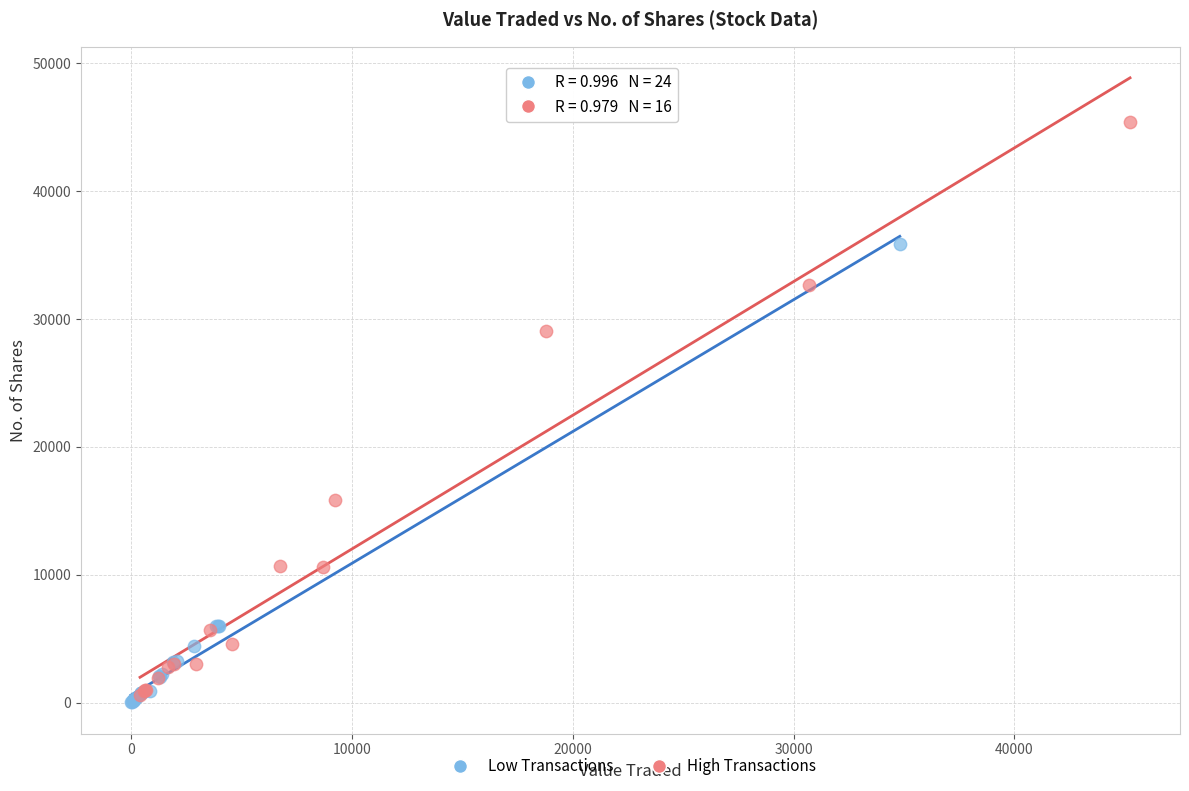

Which series reaches the maximum Y coordinate?

High Transactions